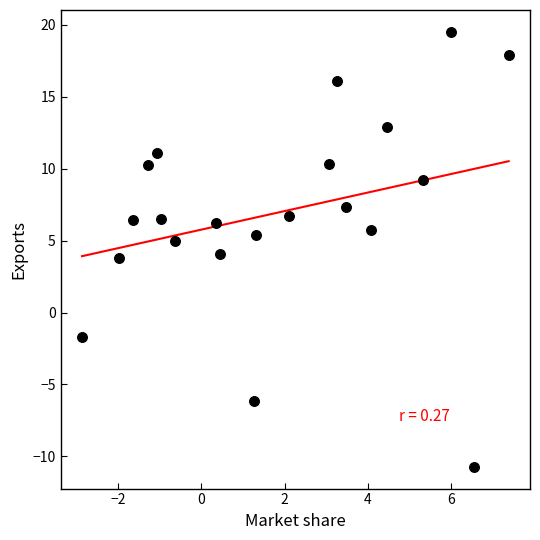

What is the range of Y values (max minus min)?

30.2